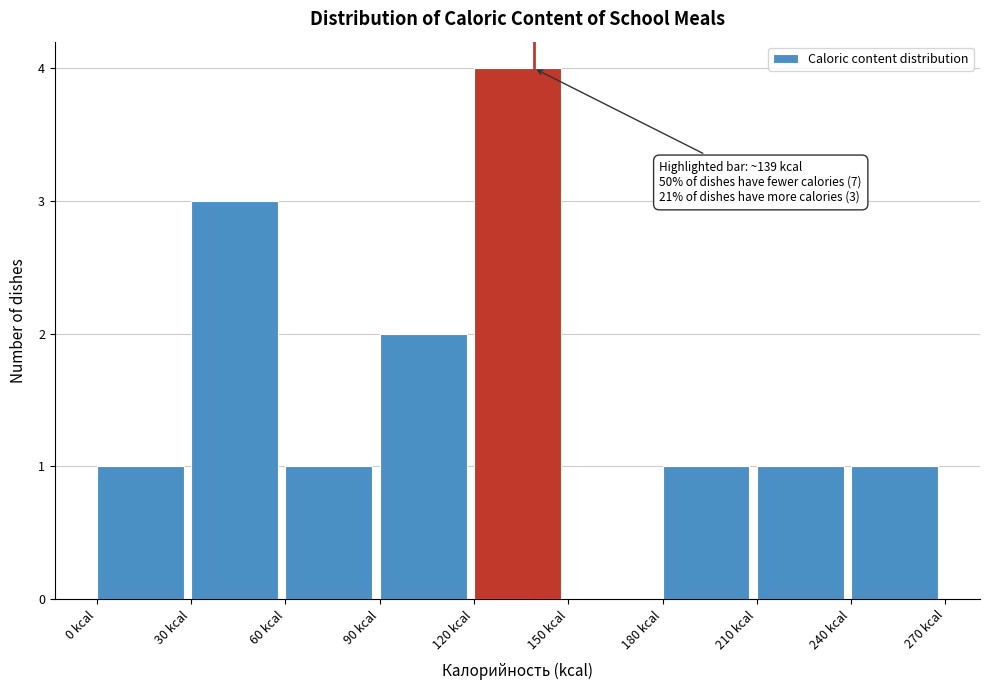

Which range on the x-axis has the tallest bar?

120 to 150